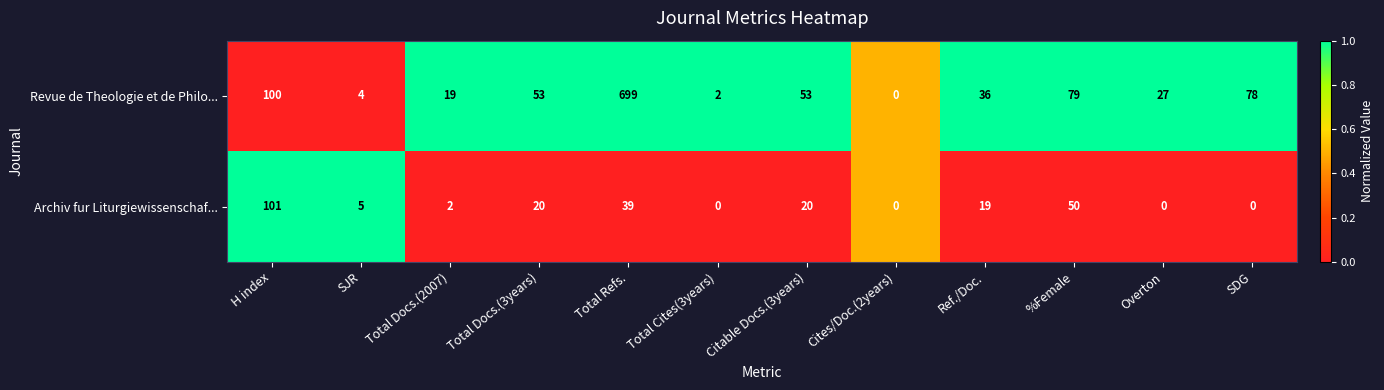

What is the average value of the Revue de Theologie et de Philo... series?

96